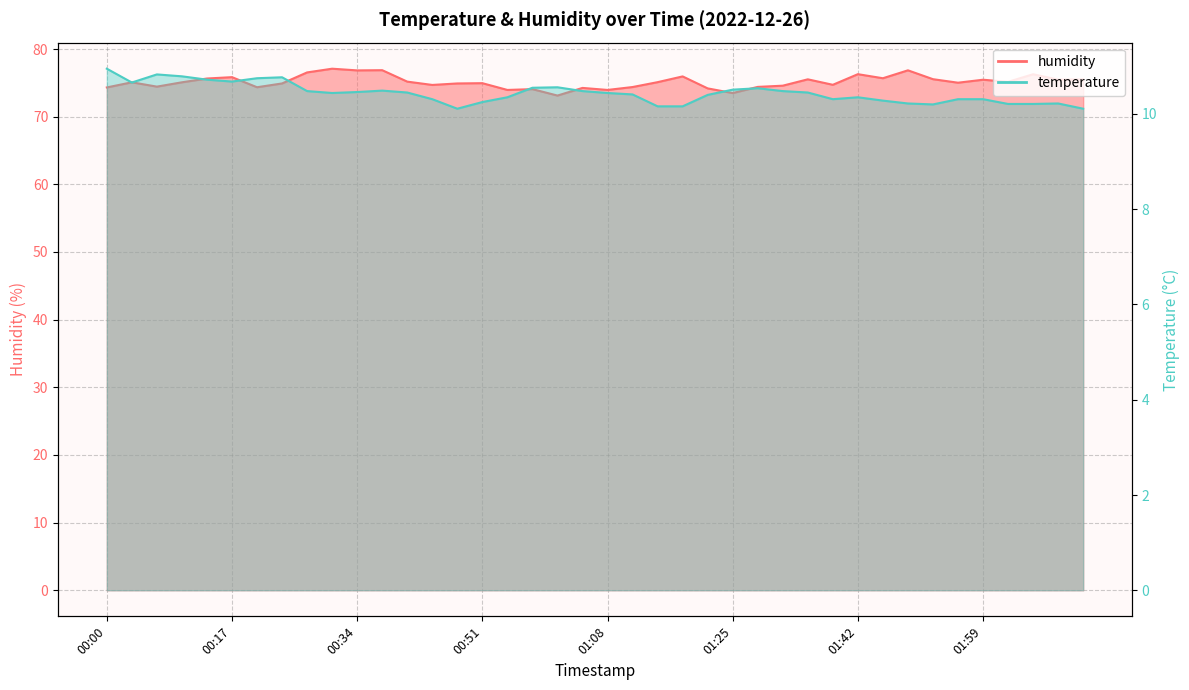

What is the label of the 21st point from the left?

01:08